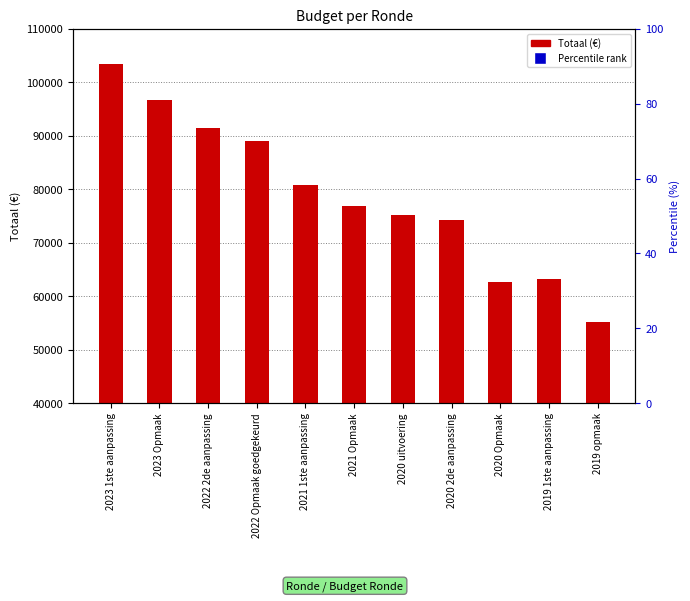

Which series reaches the maximum Y coordinate?

Totaal